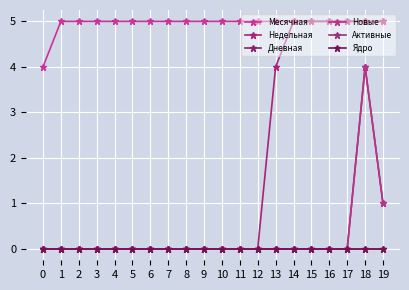

True or false: Месячная has more than 0 points higher than both neighbors.

False